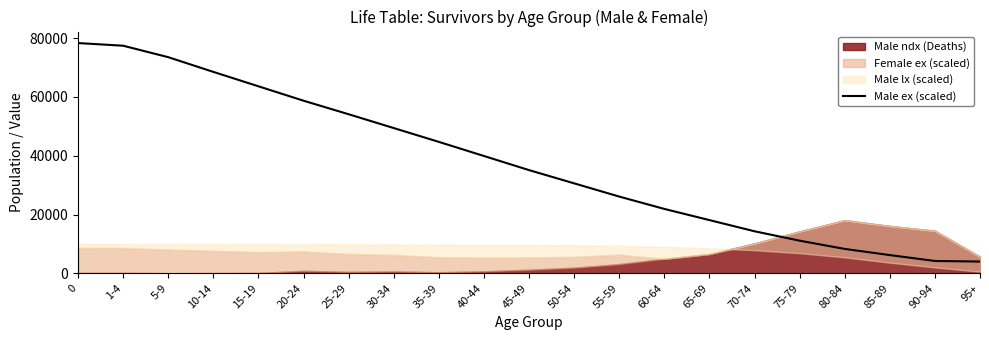

Reading left to right, transcribe all the data shown in this chart.

78300	77400	73500	68500	63600	58700	54100	49400	44700	39900	35100	30600	26100	21900	18100	14300	11100	8300	6200	4200	4000